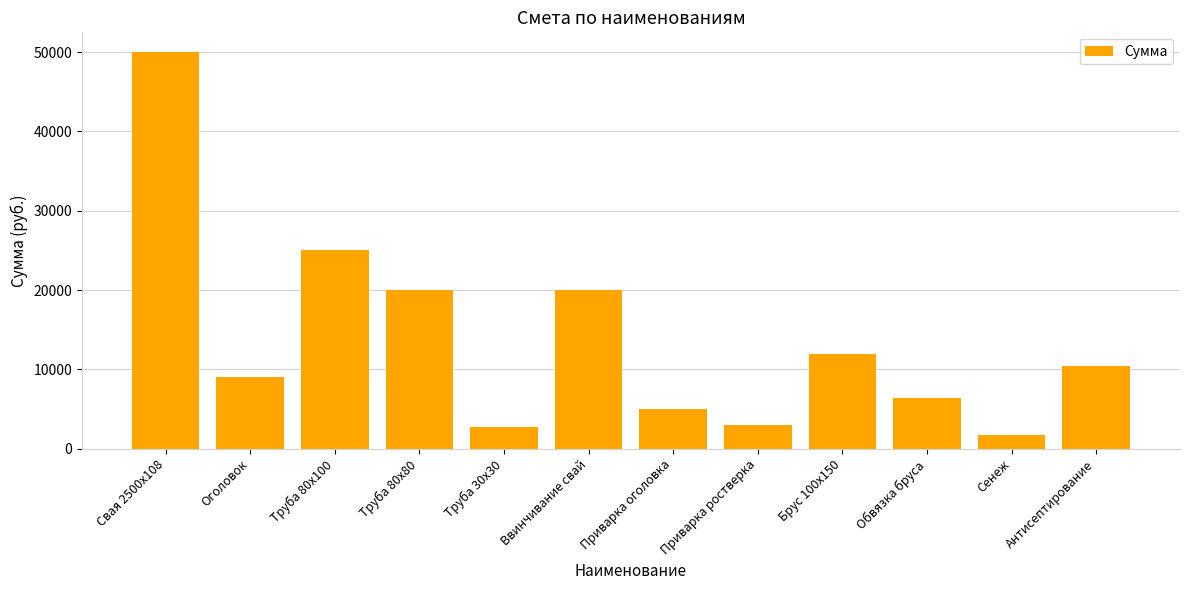

Is it true that the value at Обвязка бруса is 3948?

False